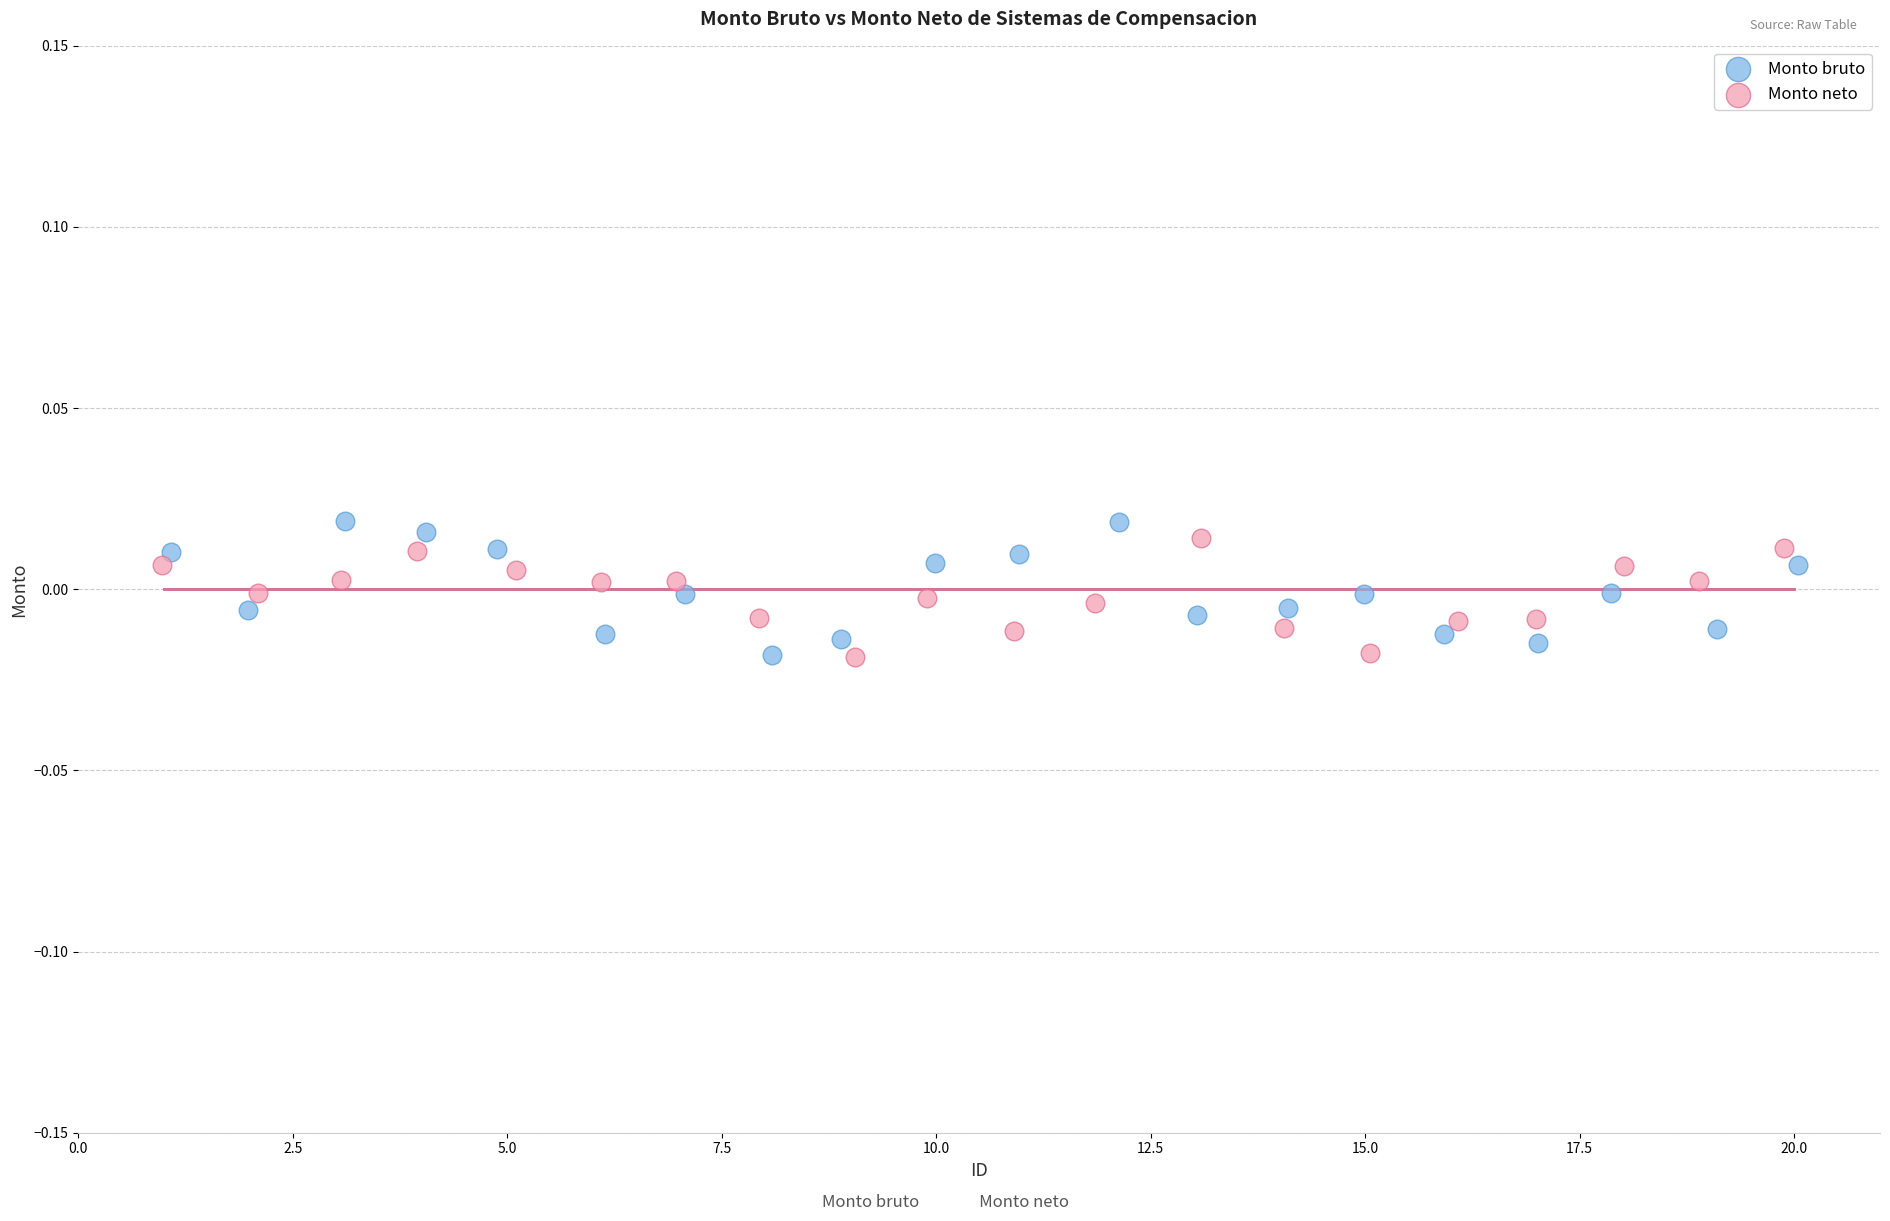

What are all the series names shown in the legend?

Monto bruto, Monto neto